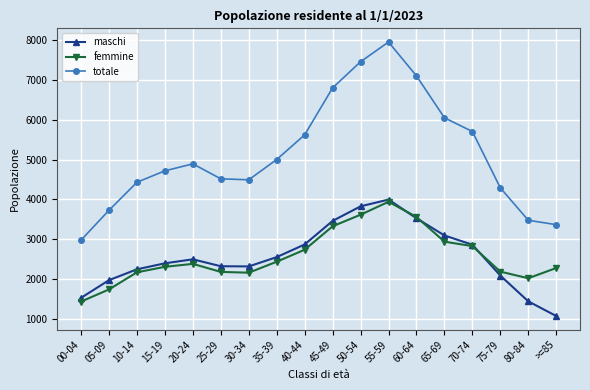

What is the value of the totale point at the 5th from the left?

4892